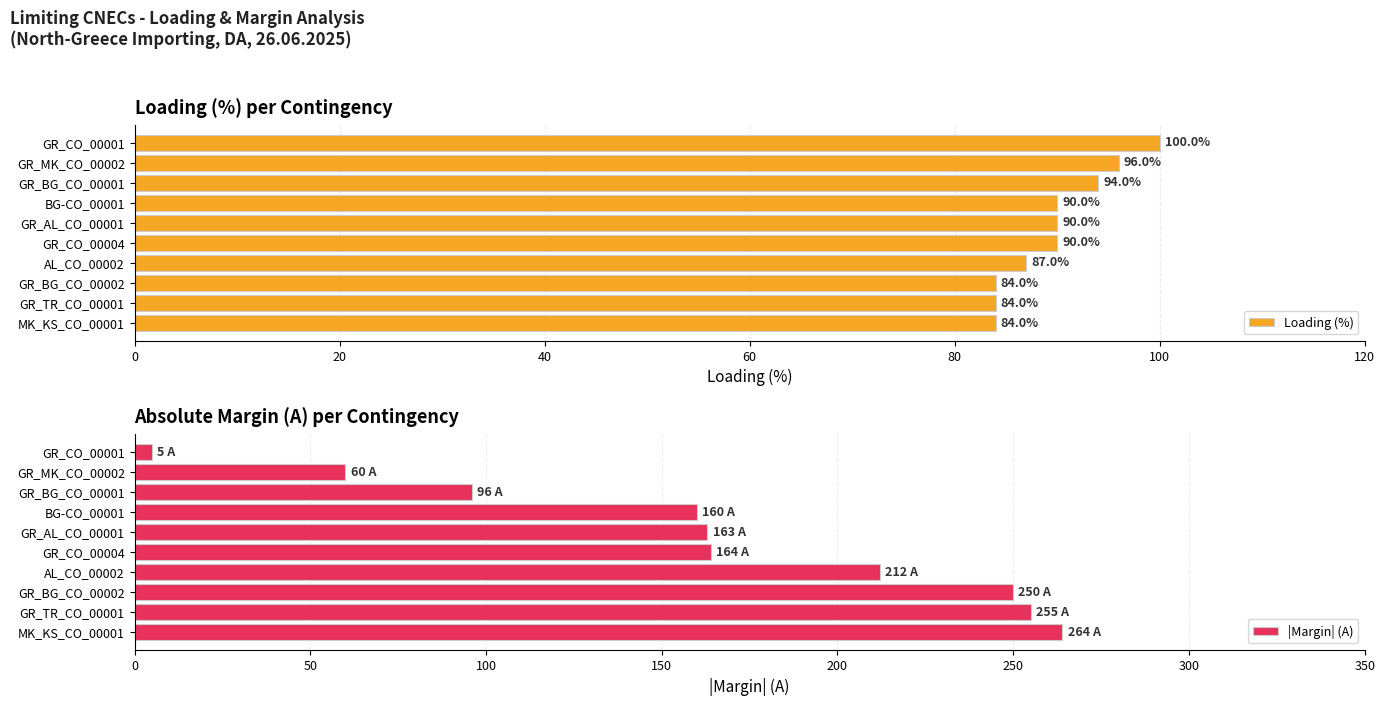

At which label does Loading (%) reach its peak?

GR_CO_00001